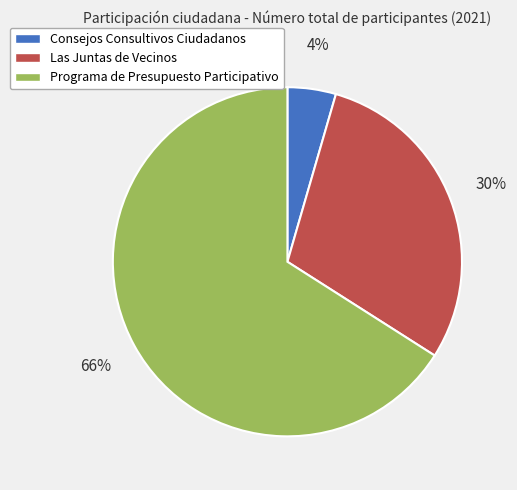

Which category has the smallest portion of the pie?

Consejos Consultivos Ciudadanos